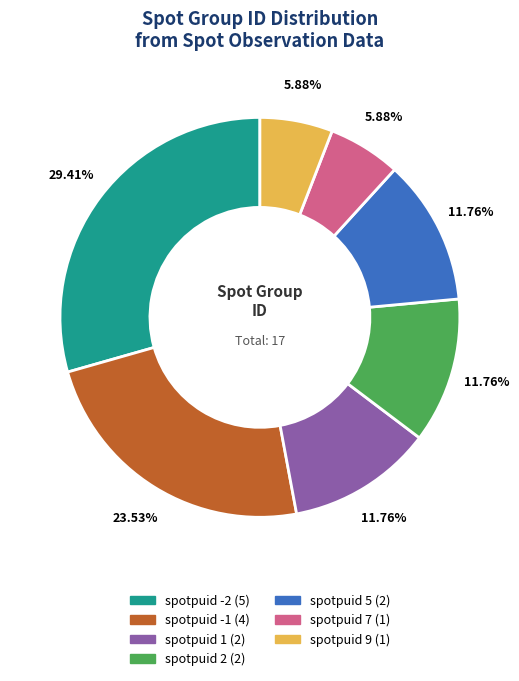

Is there any slice that represents more than half of the pie?

No